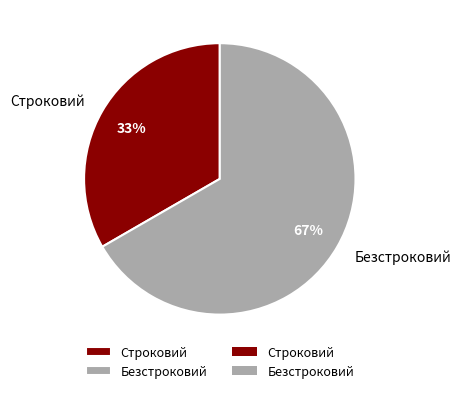

Is there any slice that represents more than half of the pie?

Yes